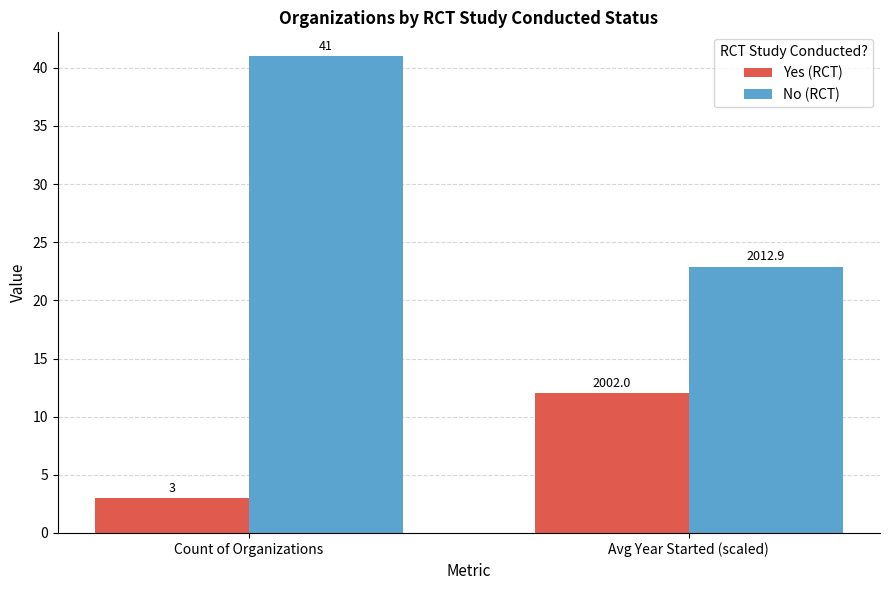

How many groups of bars are there?

2